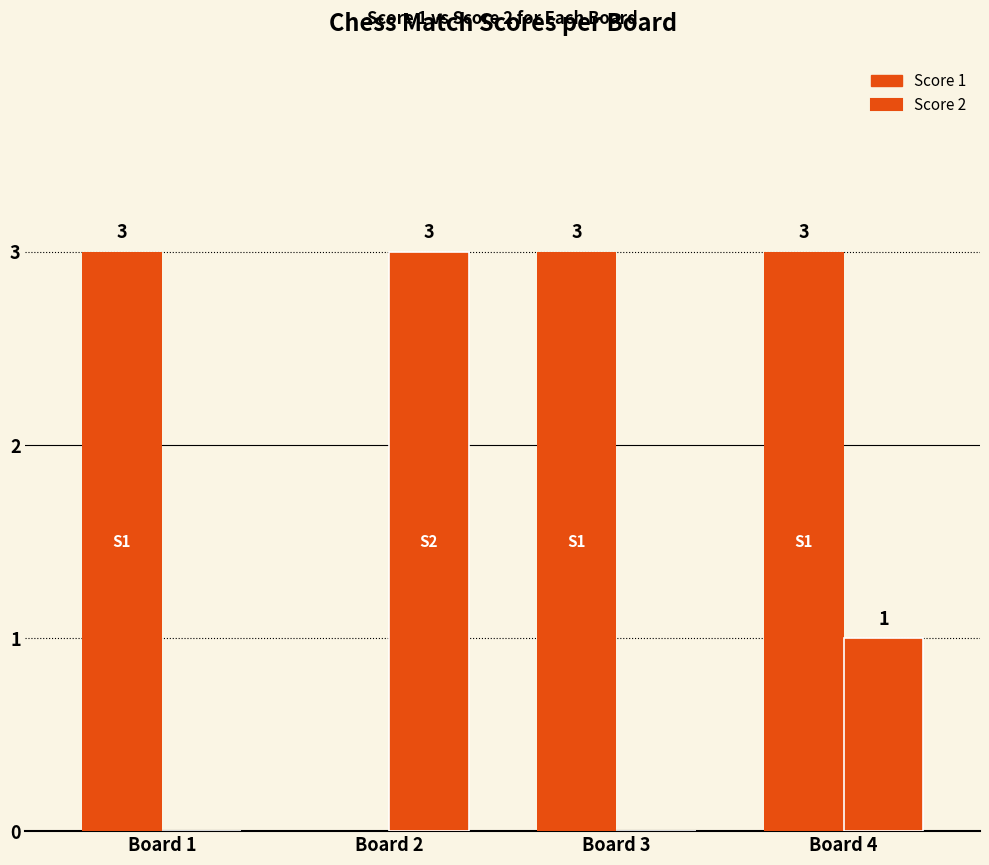

Are the bars horizontal?

No